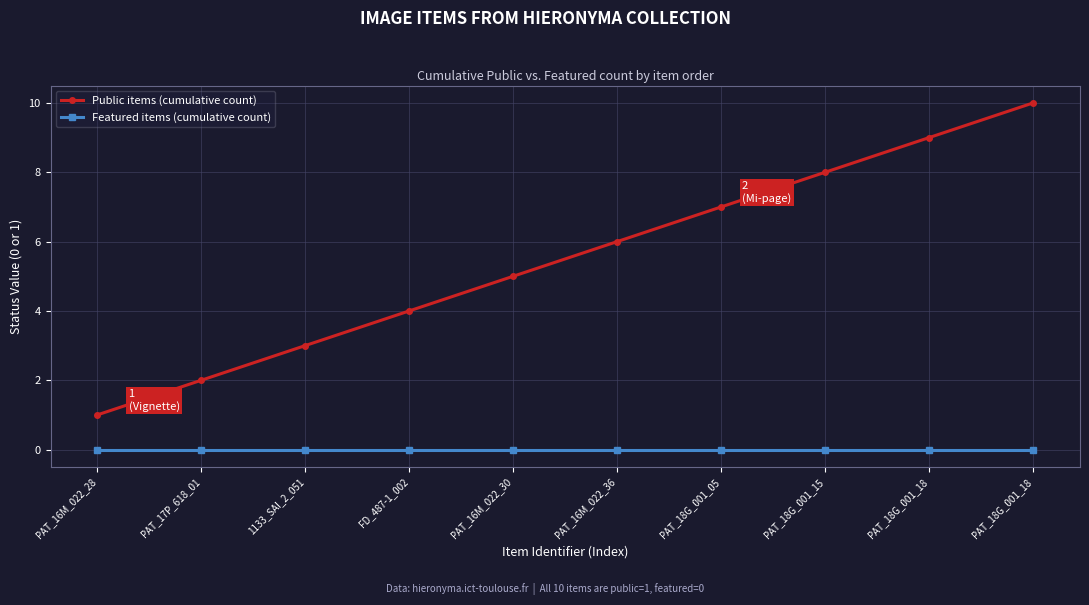

True or false: Public items (cumulative count) has more than 2 interior local peaks.

False